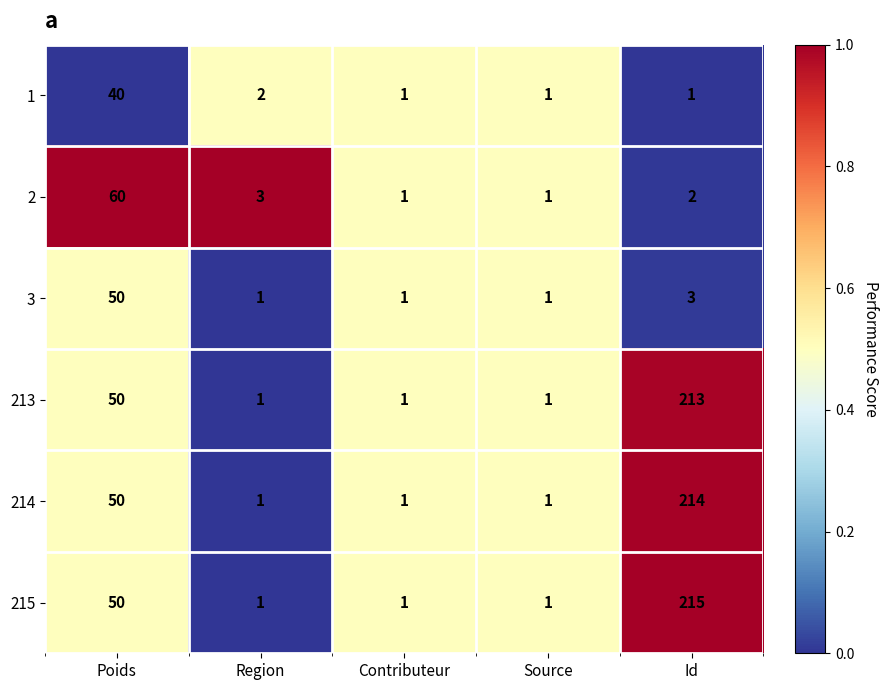

What is the maximum value for 3?

50